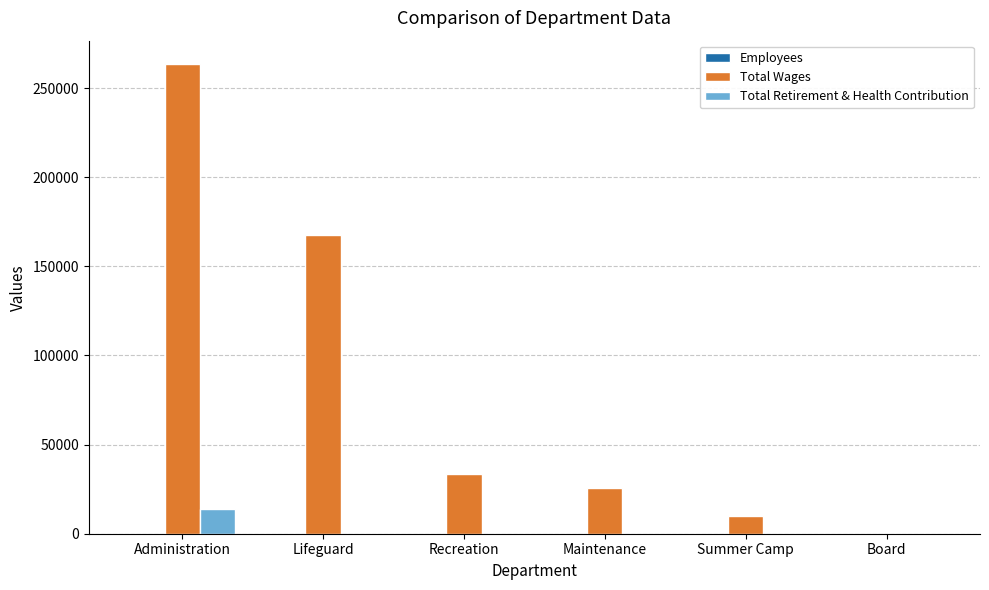

True or false: Total Retirement & Health Contribution has a value of 8881 at Maintenance.

False